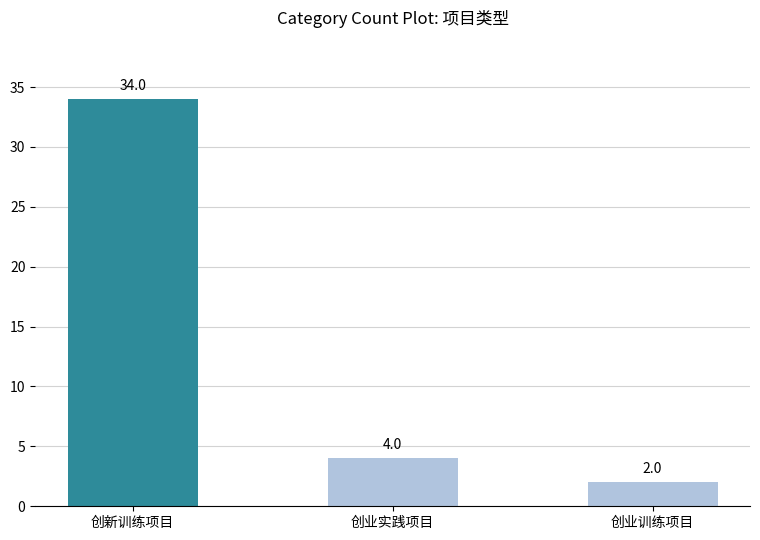

At which category does the chart reach its peak across all series?

创新训练项目